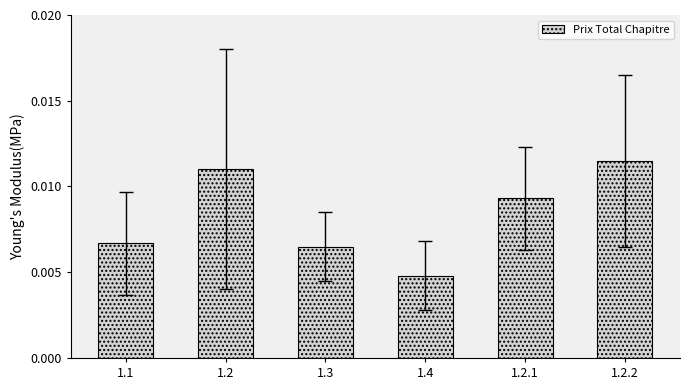

Between 1.1 and 1.2, which is larger?

1.2